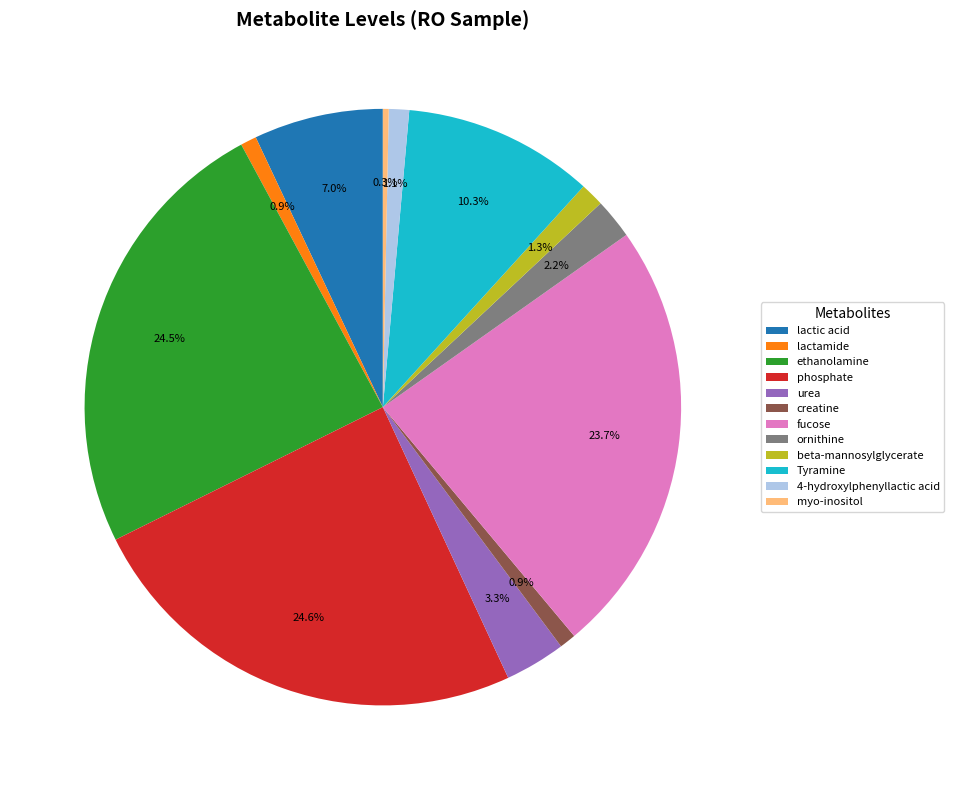

To the nearest percent, what percentage of the pie is fucose?

24%